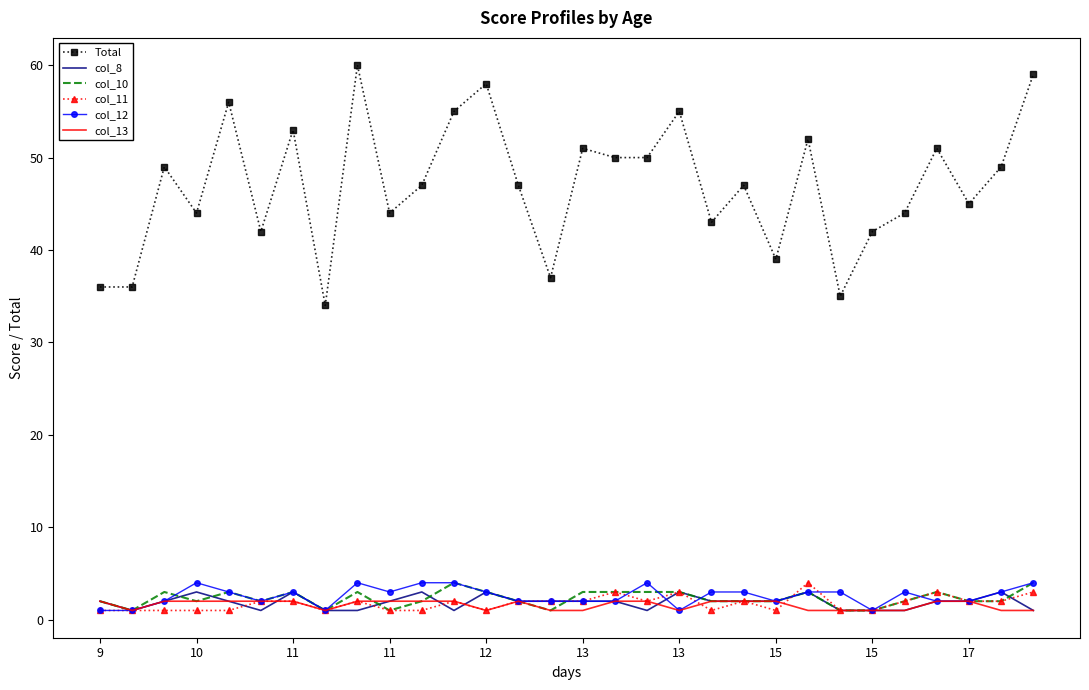

What is the greatest value displayed?

60